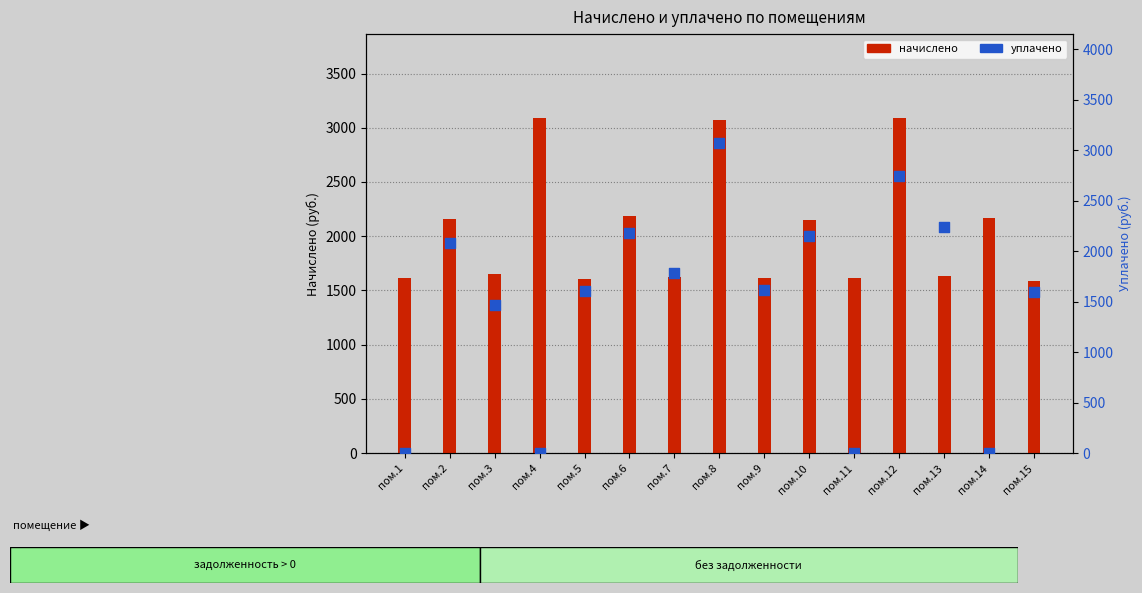

Which series has the largest Y range (max minus min)?

уплачено